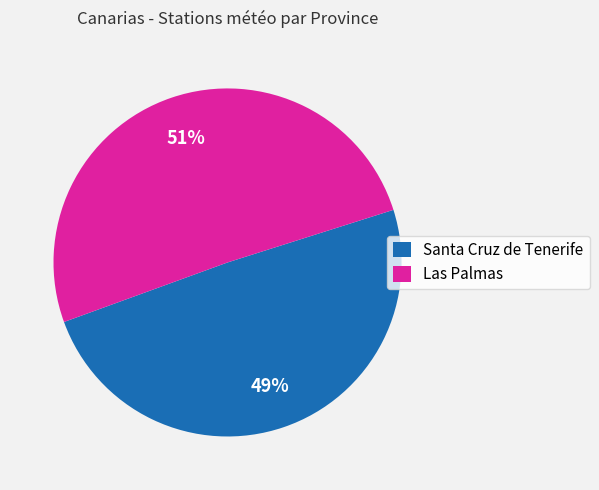

Is it true that Las Palmas is 51% of the pie?

True